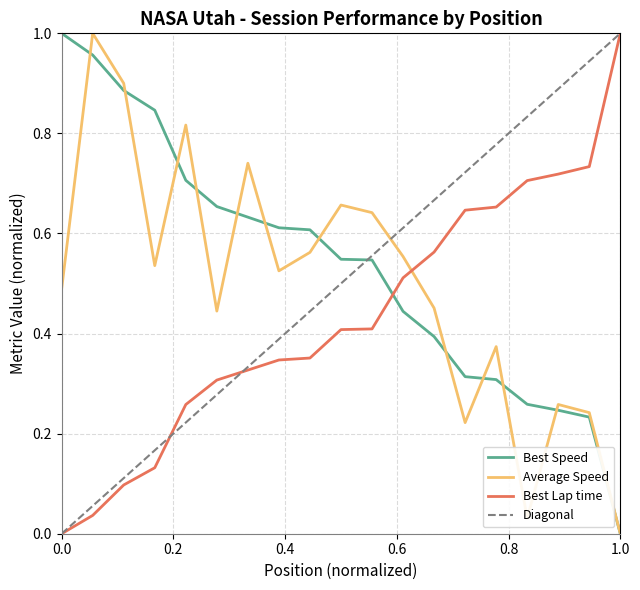

Which series ends up on top after the final intersection of Best Lap time and Best Speed?

Best Lap time